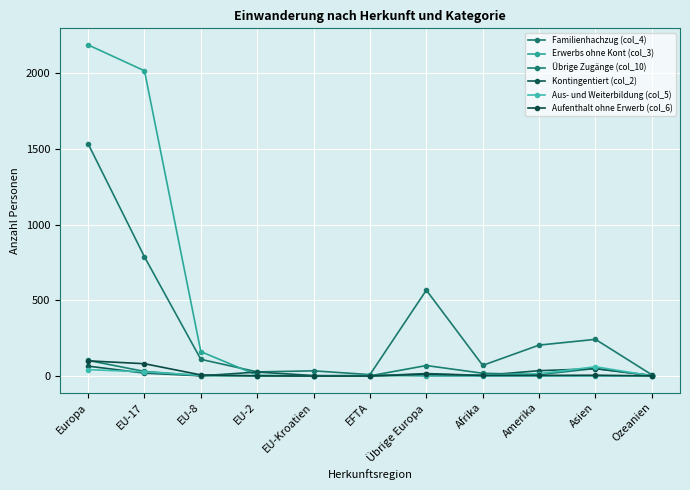

At which category does Erwerbs ohne Kont (col_3) reach its first local peak?

EFTA